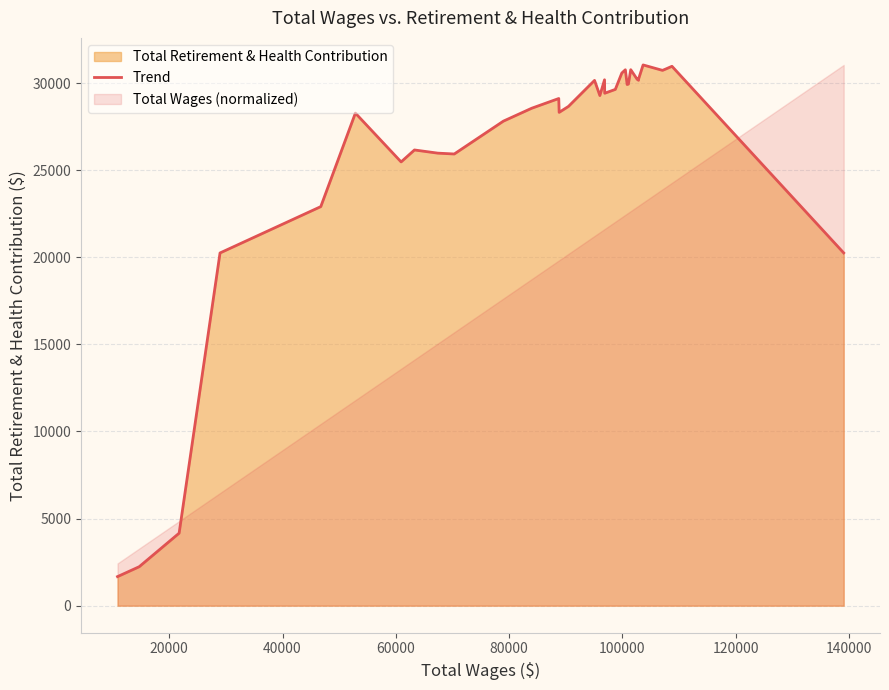

What is the difference between the second highest and minimum values?

29297